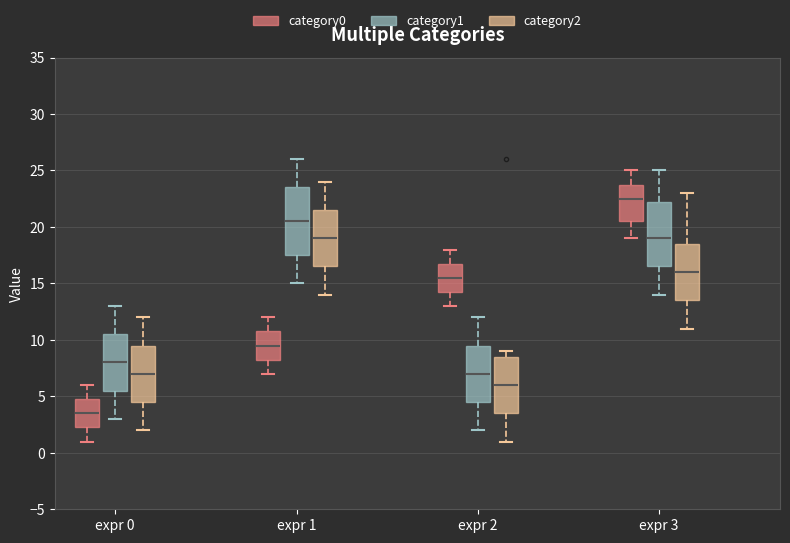

Where does the lower whisker of the box for expr 1 (category2) end on the y-axis? The values are not printed on the chart, so give them approximately, as read against the axis.

14.0